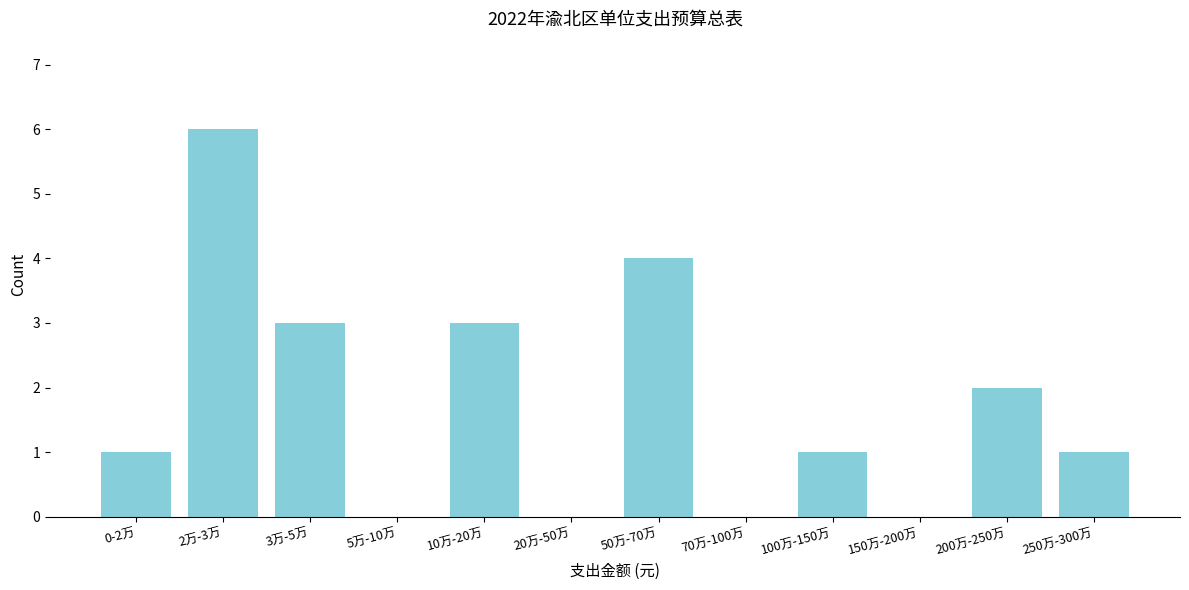

Reading left to right, transcribe all the data shown in this chart.

0-2万=1	2万-3万=6	3万-5万=3	5万-10万=0	10万-20万=3	20万-50万=0	50万-70万=4	70万-100万=0	100万-150万=1	150万-200万=0	200万-250万=2	250万-300万=1